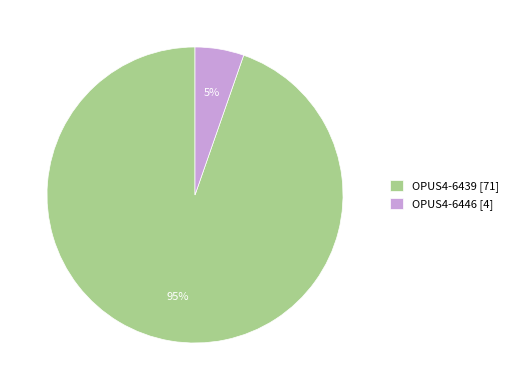

True or false: OPUS4-6439 accounts for 95% of the total.

True